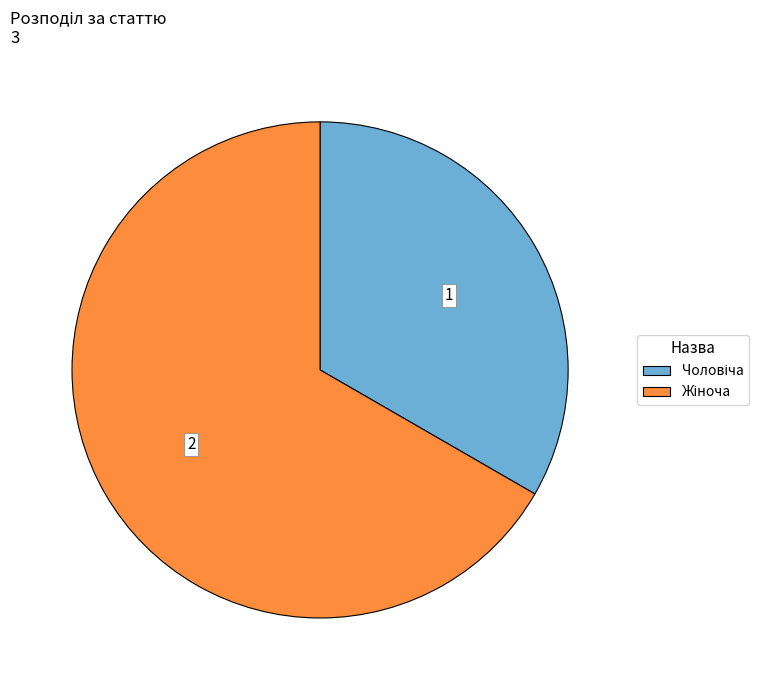

Is there any slice that represents more than half of the pie?

Yes